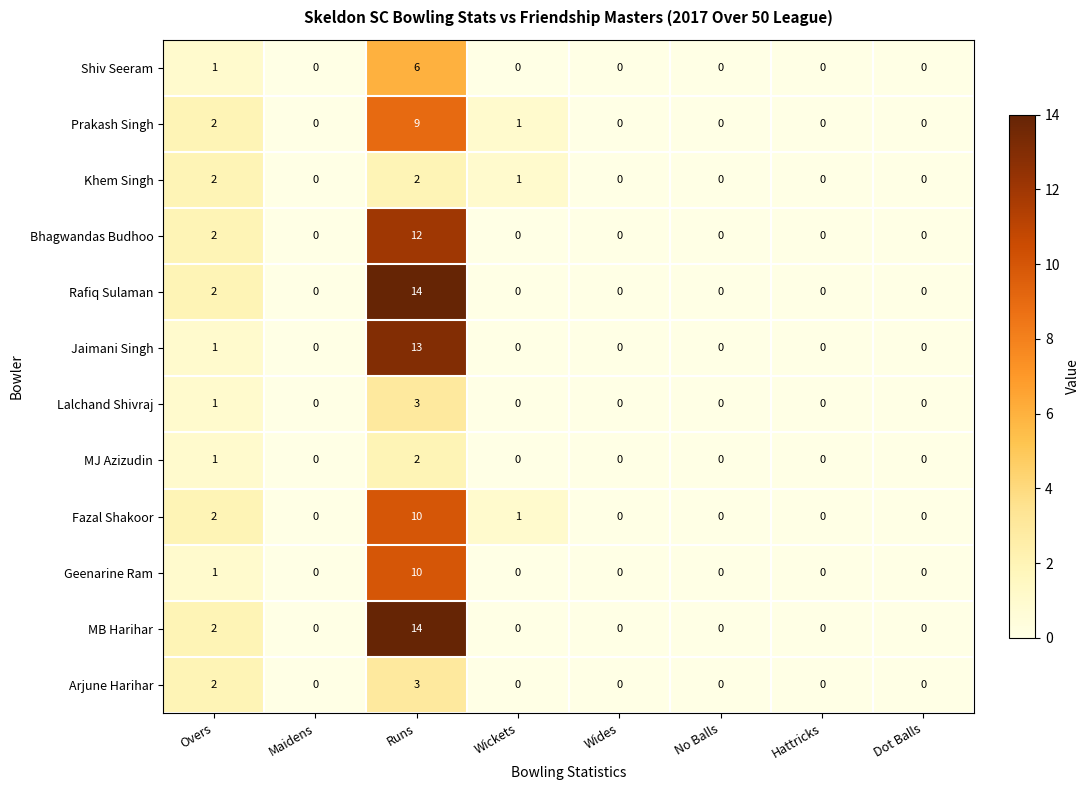

What is the difference between the highest and lowest values at Wickets?

1